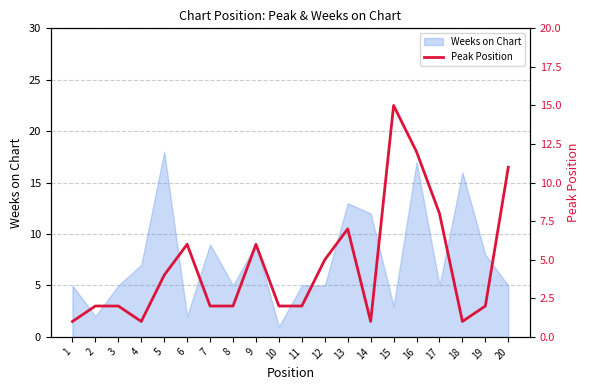

Read the Weeks on Chart value at 15.

3